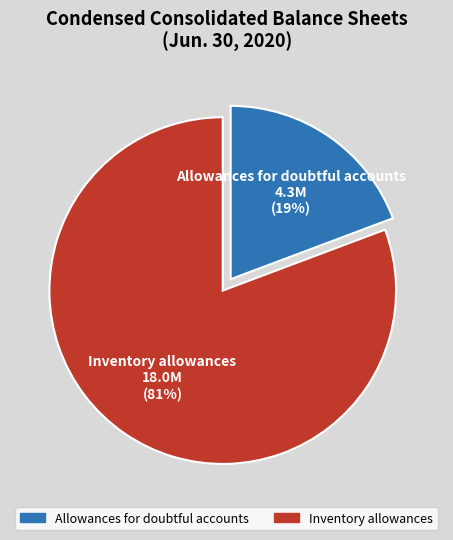

Is the sum of Allowances for doubtful accounts and Inventory allowances greater than half?

Yes